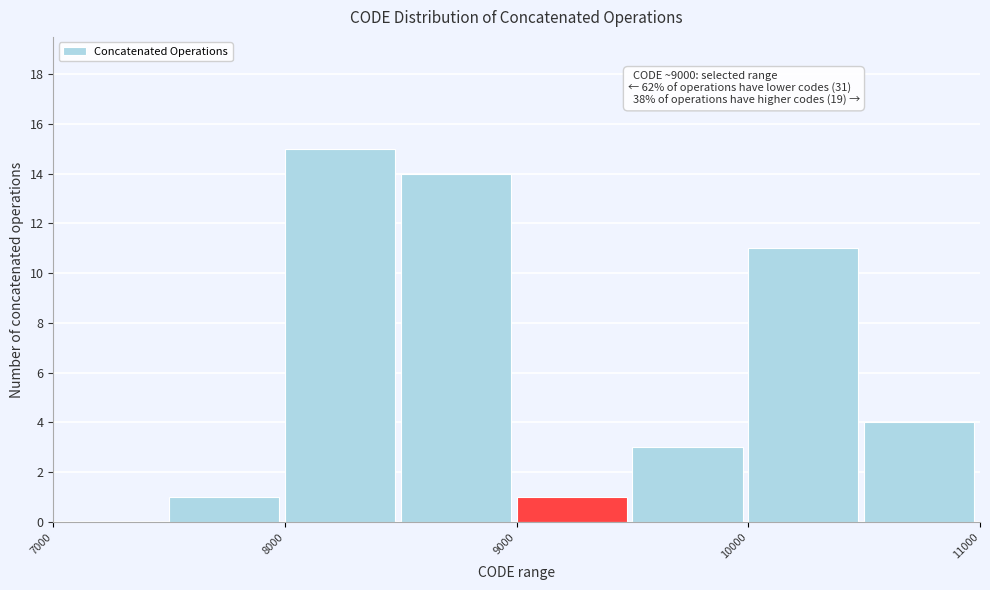

Over which range of the x-axis is the bar tallest?

8000 to 8500